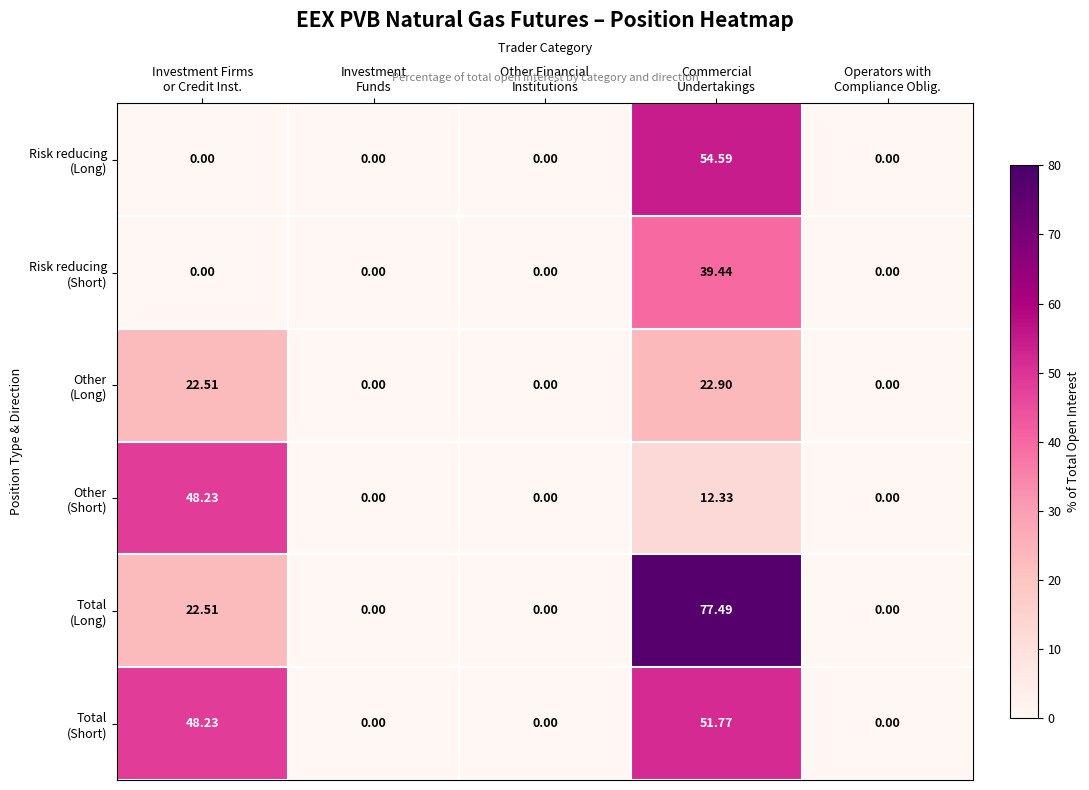

Which label corresponds to the largest value in the chart?

Commercial
Undertakings